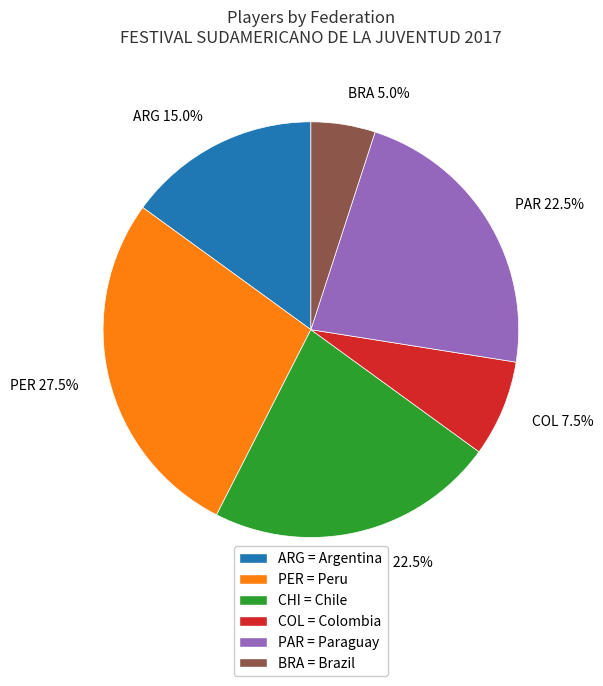

Approximately how many times larger is the value at COL compared to BRA?

1.5